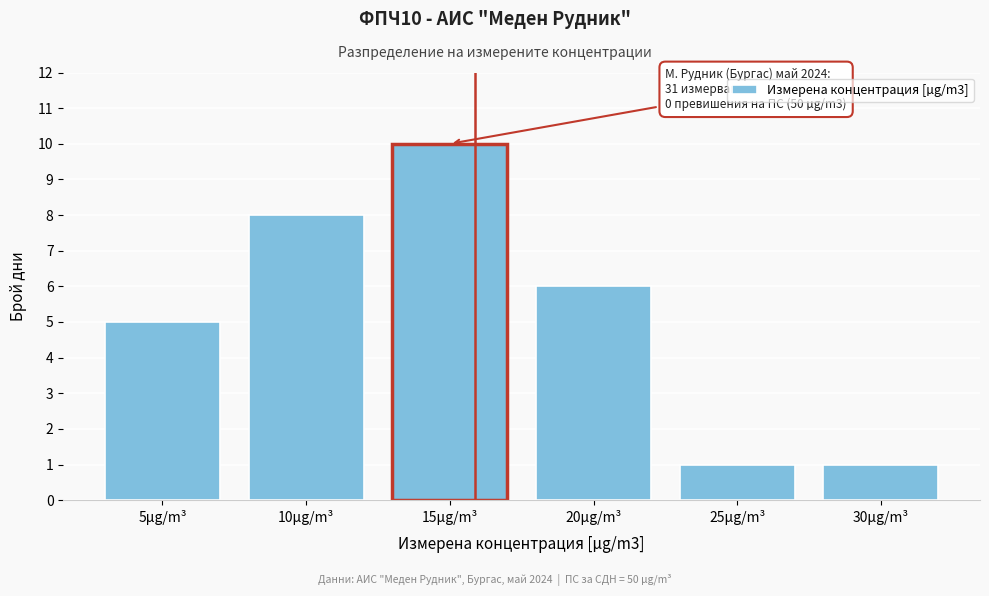

Reading left to right, list all the values displayed in this chart.

5µg/m³=5	10µg/m³=8	15µg/m³=10	20µg/m³=6	25µg/m³=1	30µg/m³=1